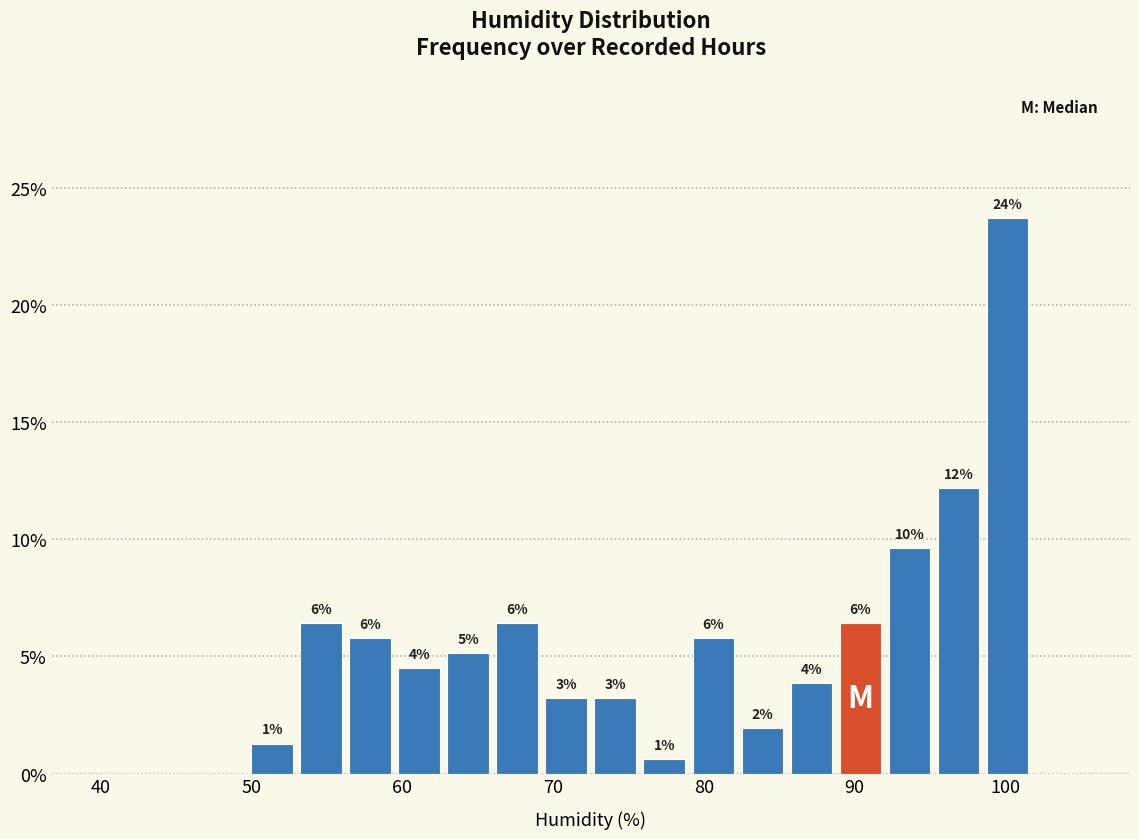

Around what value on the x-axis is the tallest bar? Give the approximate position of its centre, as read against the axis.

100